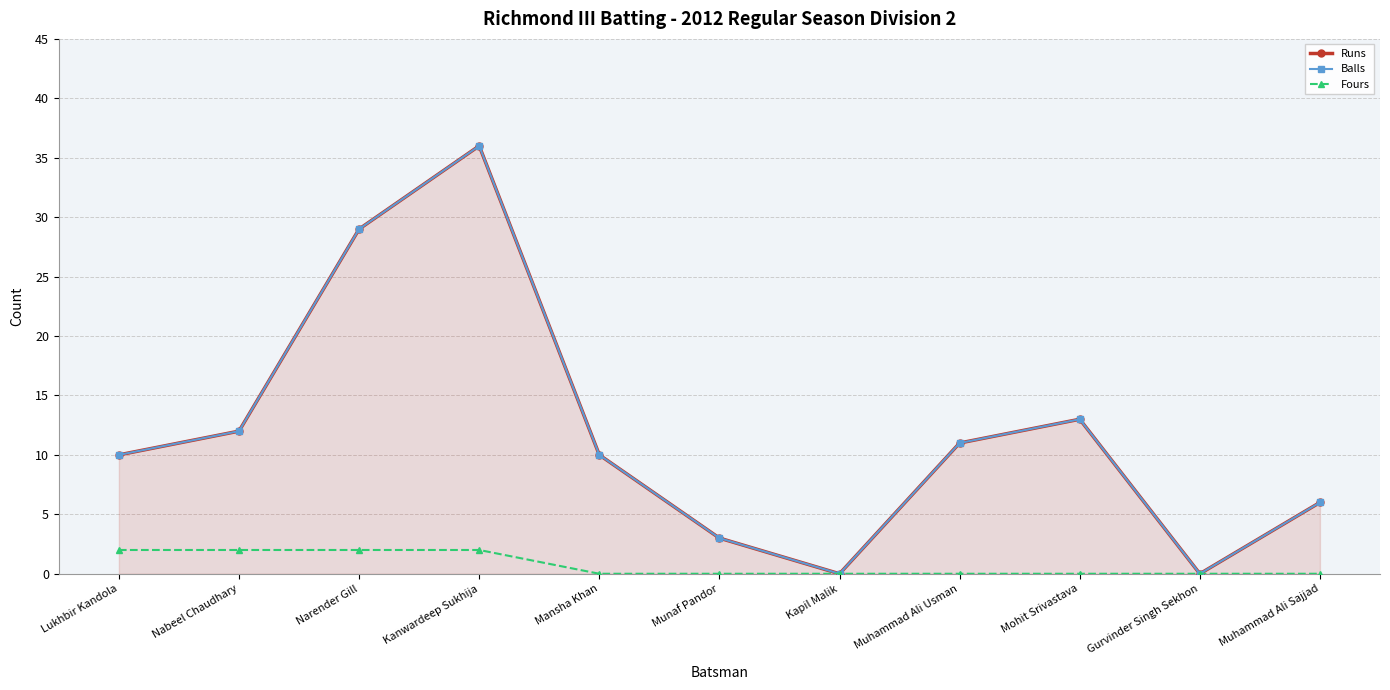

At how many categories does at least one series exceed 8?

7